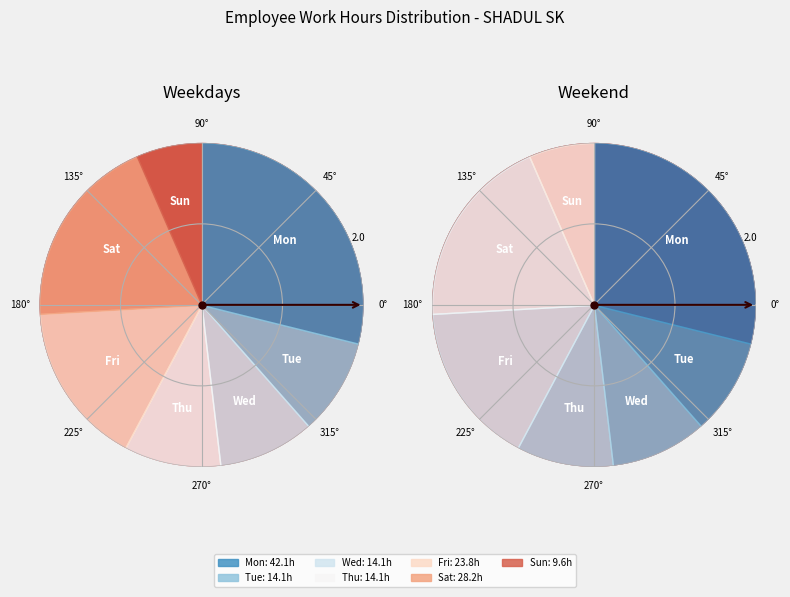

Is it true that Sun is 7% of the pie?

True